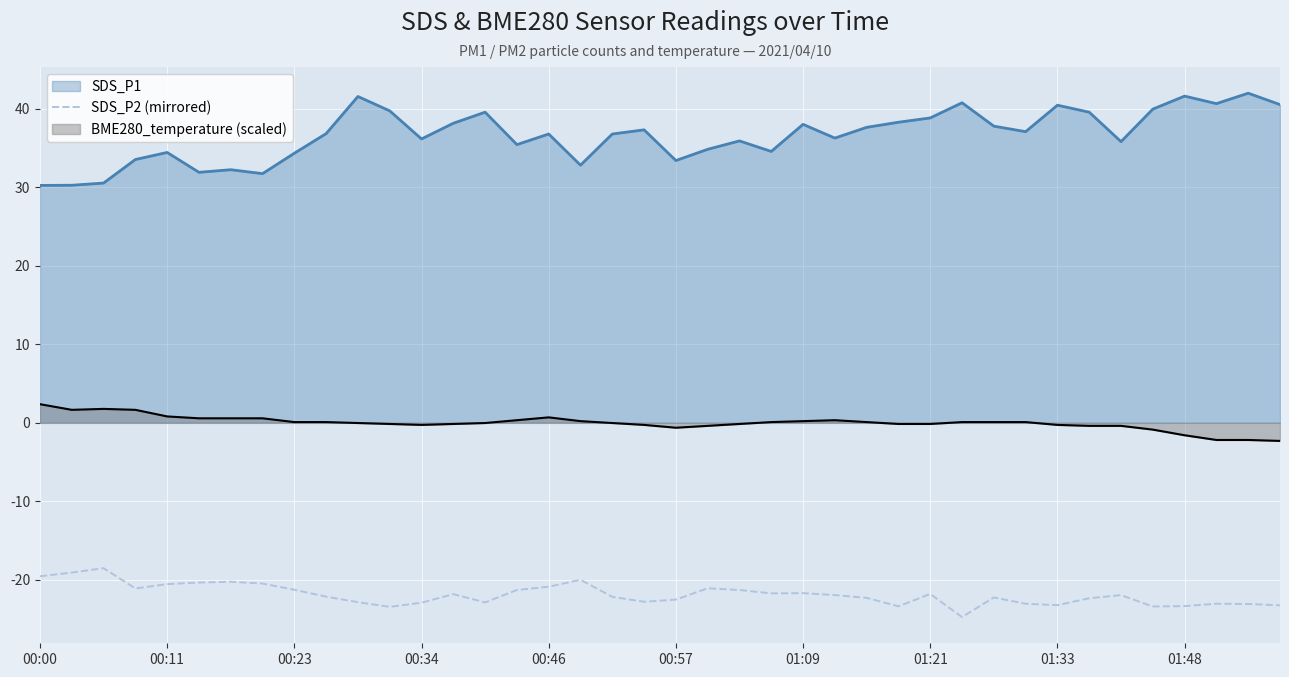

True or false: the data shows -22.2 at 18.

True